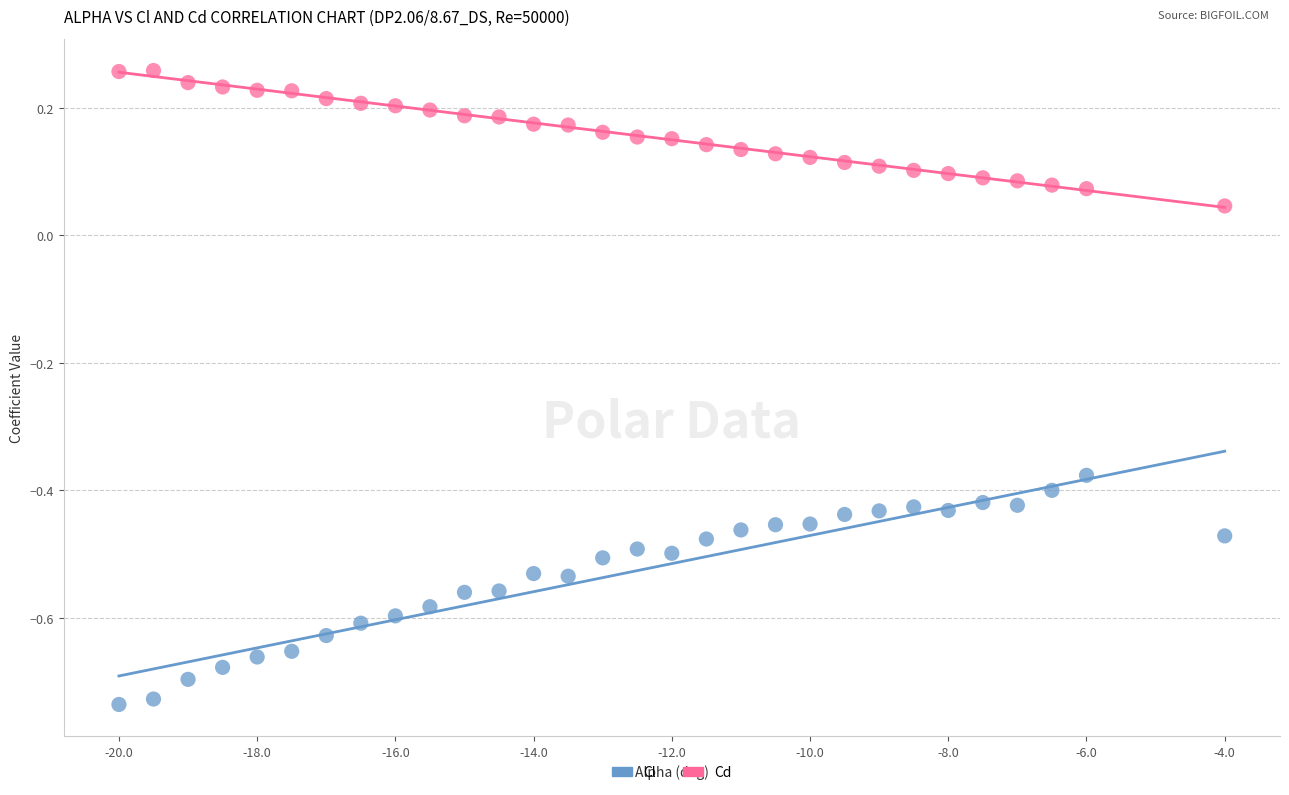

Across all data points, what is the range of Y values (max minus min)?

1.0